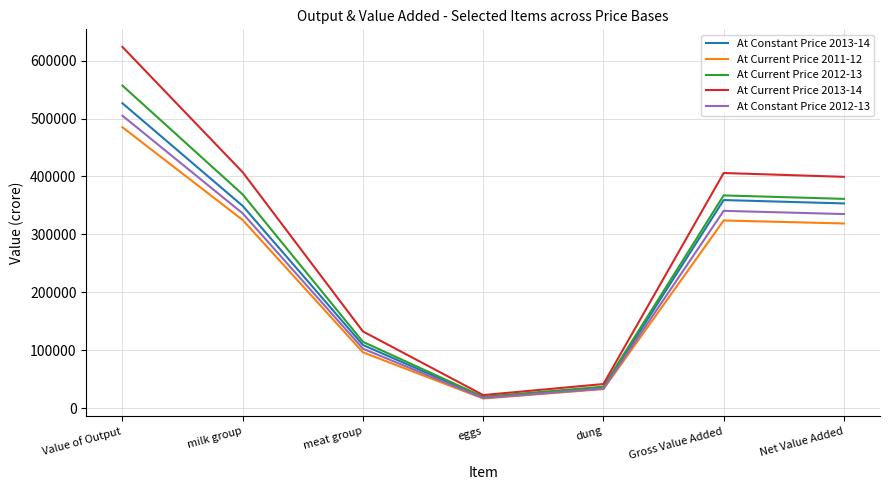

Is it true that At Current Price 2011-12 equals 463918 at Net Value Added?

False